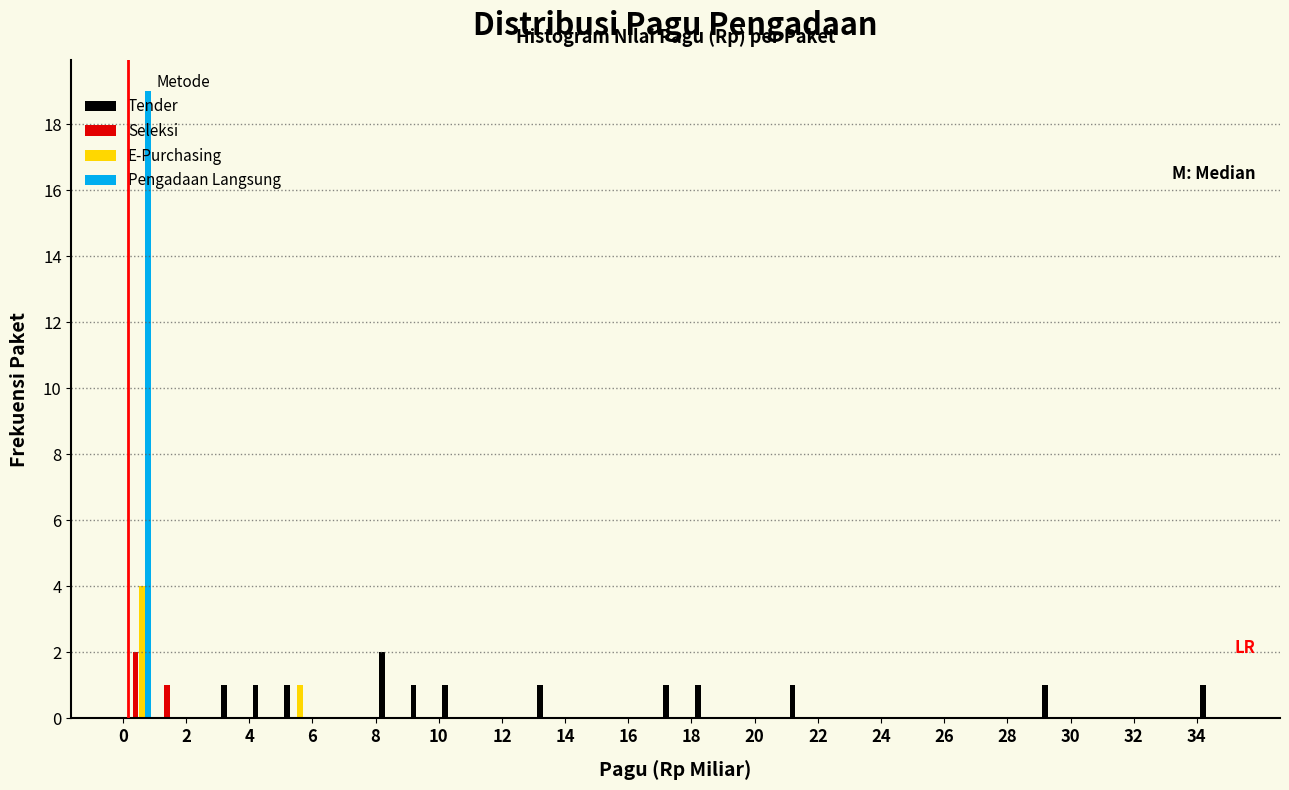

What is the height of the E-Purchasing bar covering 0 to 1 on the x-axis? The values are not printed on the chart, so give them approximately, as read against the axis.

4